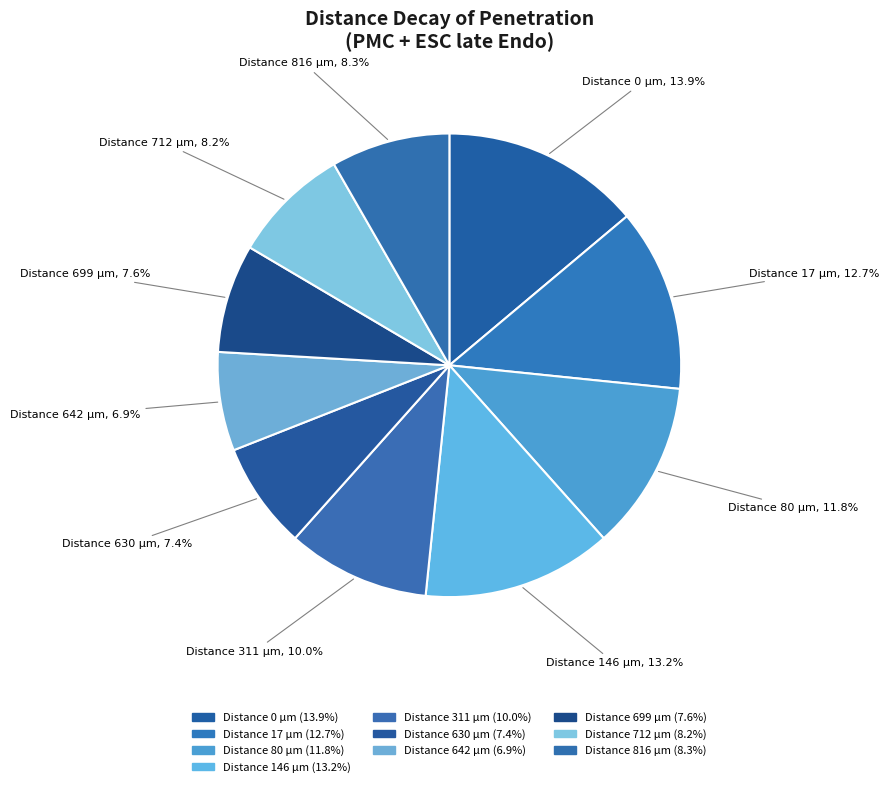

Count the number of slices in the pie.

10